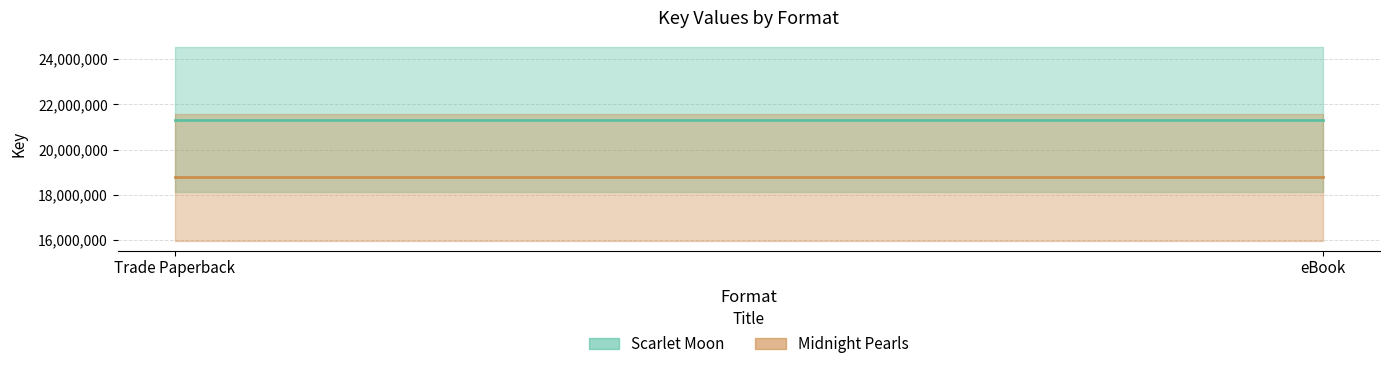

True or false: Scarlet Moon has a value of 21320501 at eBook.

True